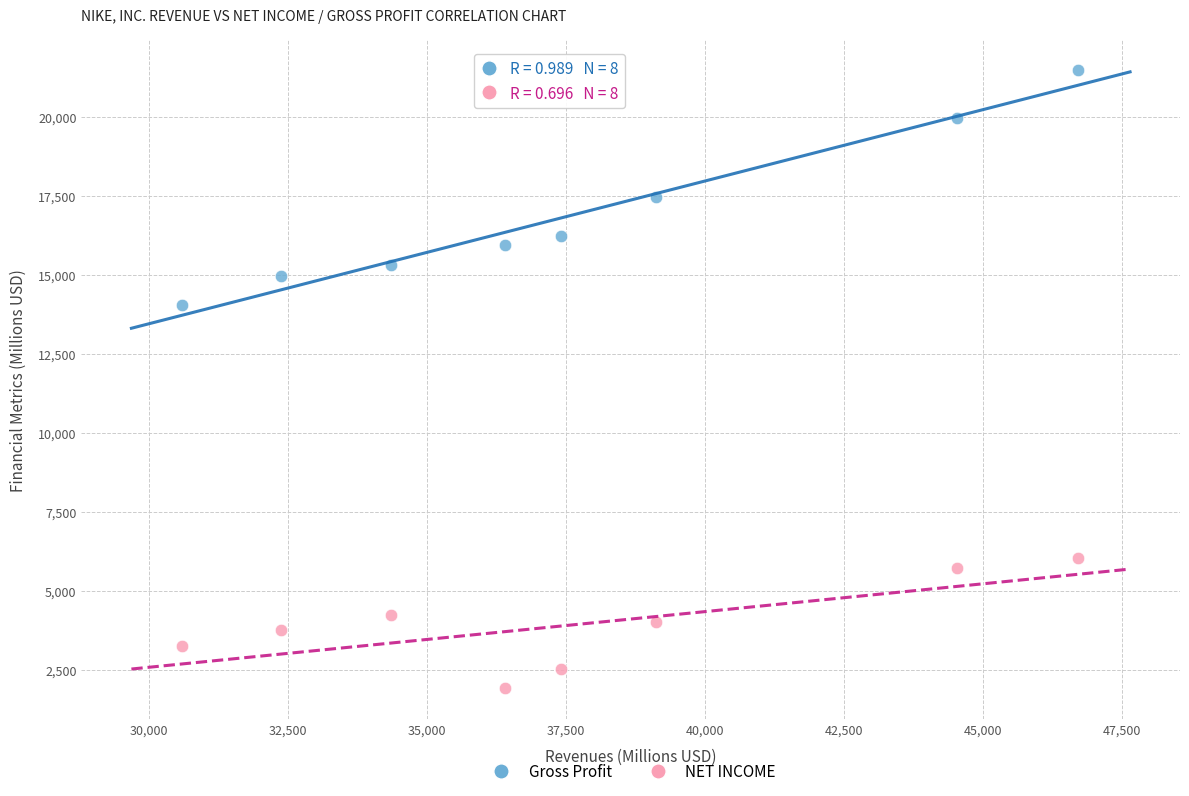

Which series reaches the minimum Y coordinate?

NET INCOME